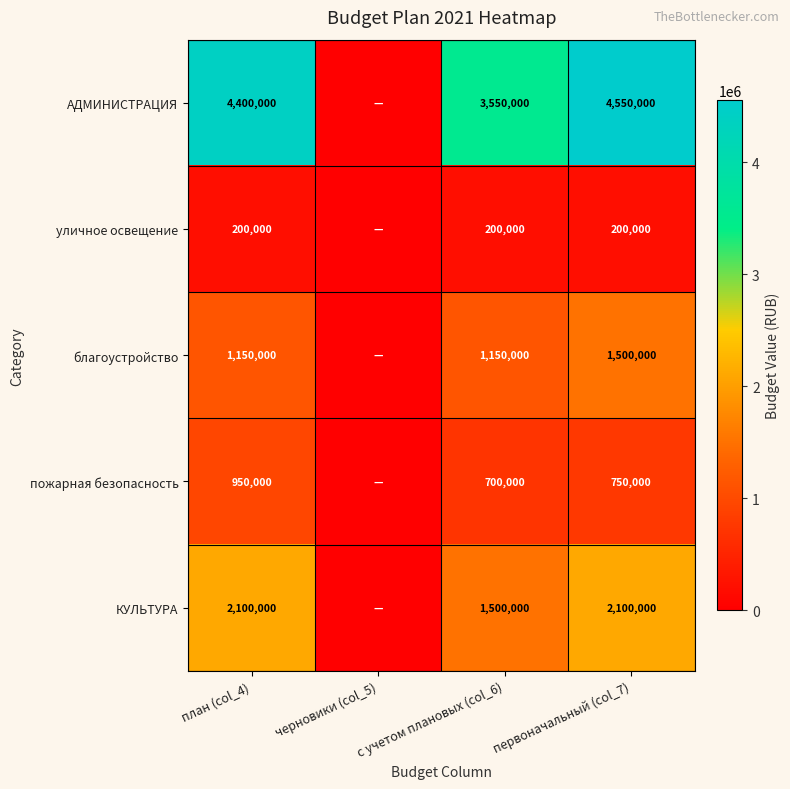

Is the value of пожарная безопасность at с учетом плановых (col_6) greater than the value of уличное освещение at план (col_4)?

Yes